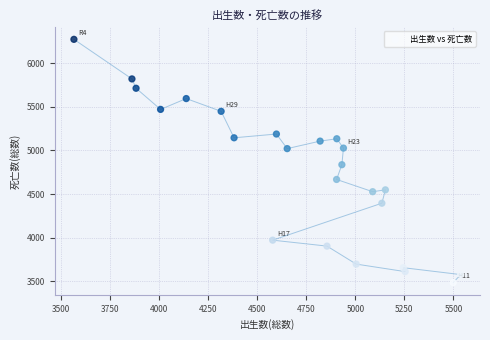

What Y value in the scatter plot is closest to 4879?

4837